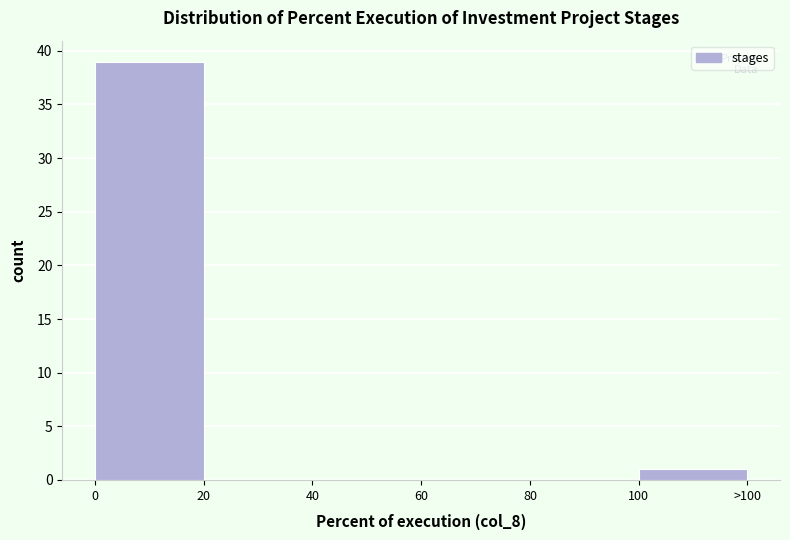

Reading left to right, extract all data points from this chart.

0=39	20=0	40=0	60=0	80=0	100=1